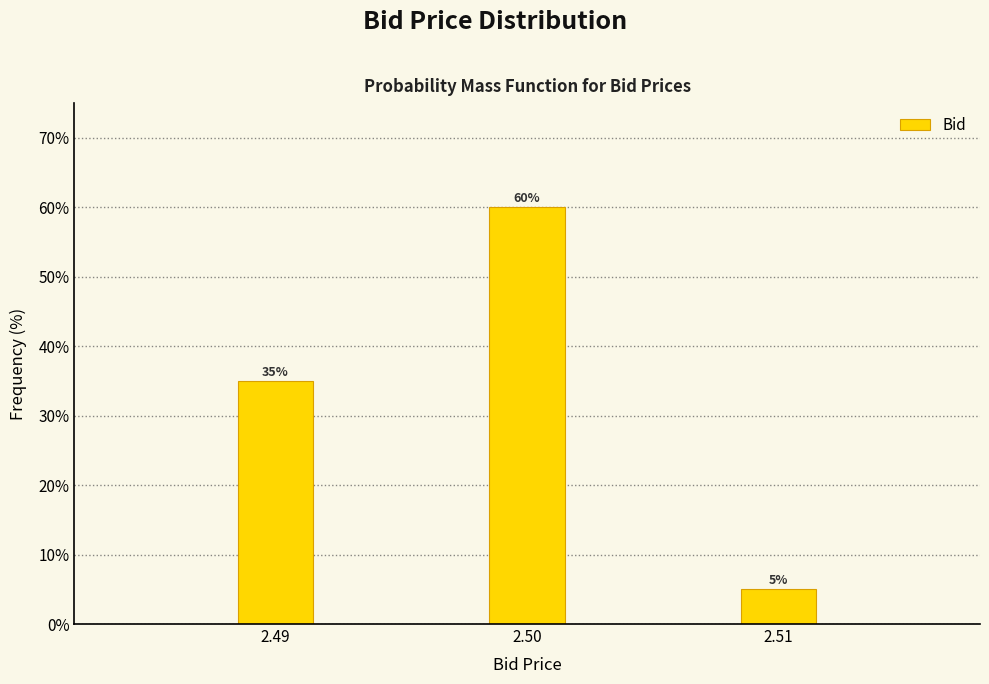

Reading left to right, extract all data points from this chart.

2.49=35	2.50=60	2.51=5